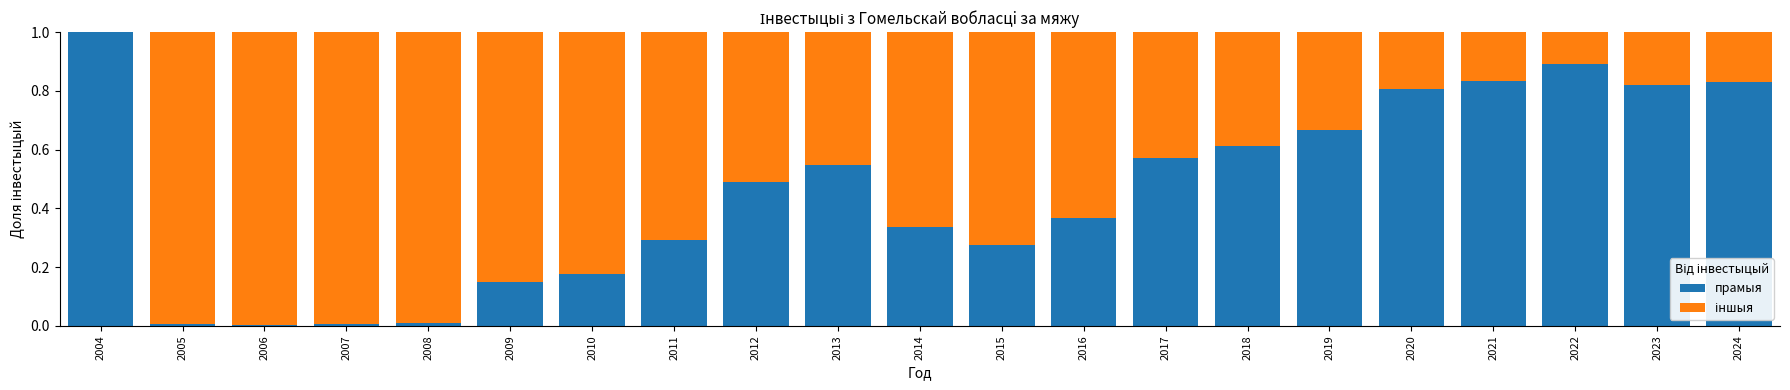

What is the total value across all series at 2021?

1.0